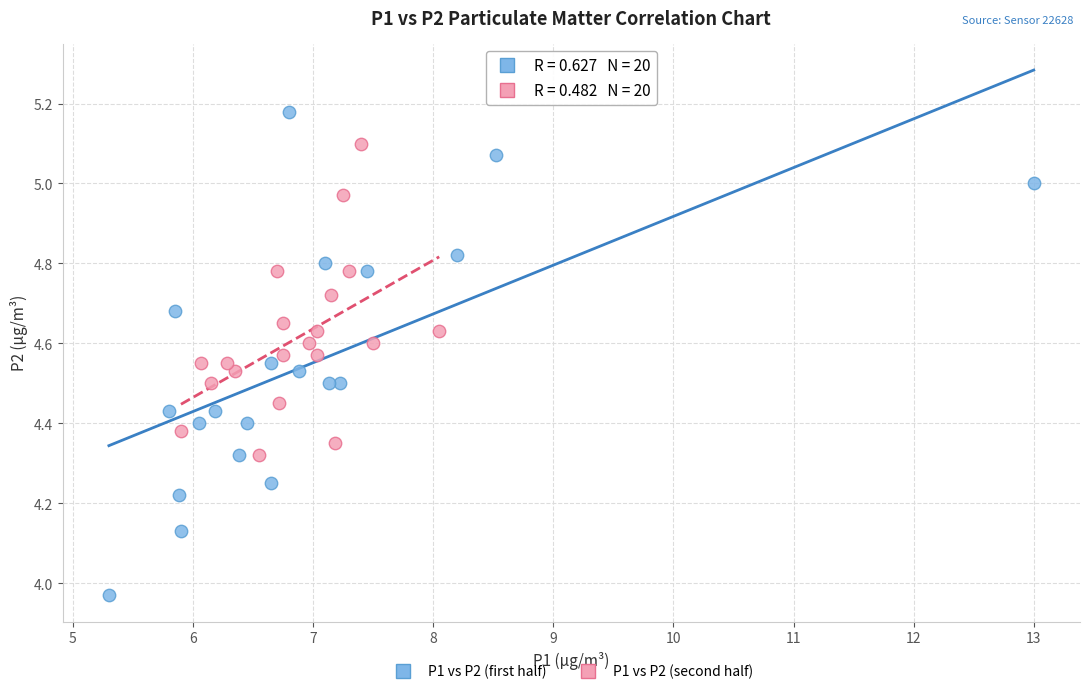

What are all the series names shown in the legend?

P1 vs P2 (first half), P1 vs P2 (second half)